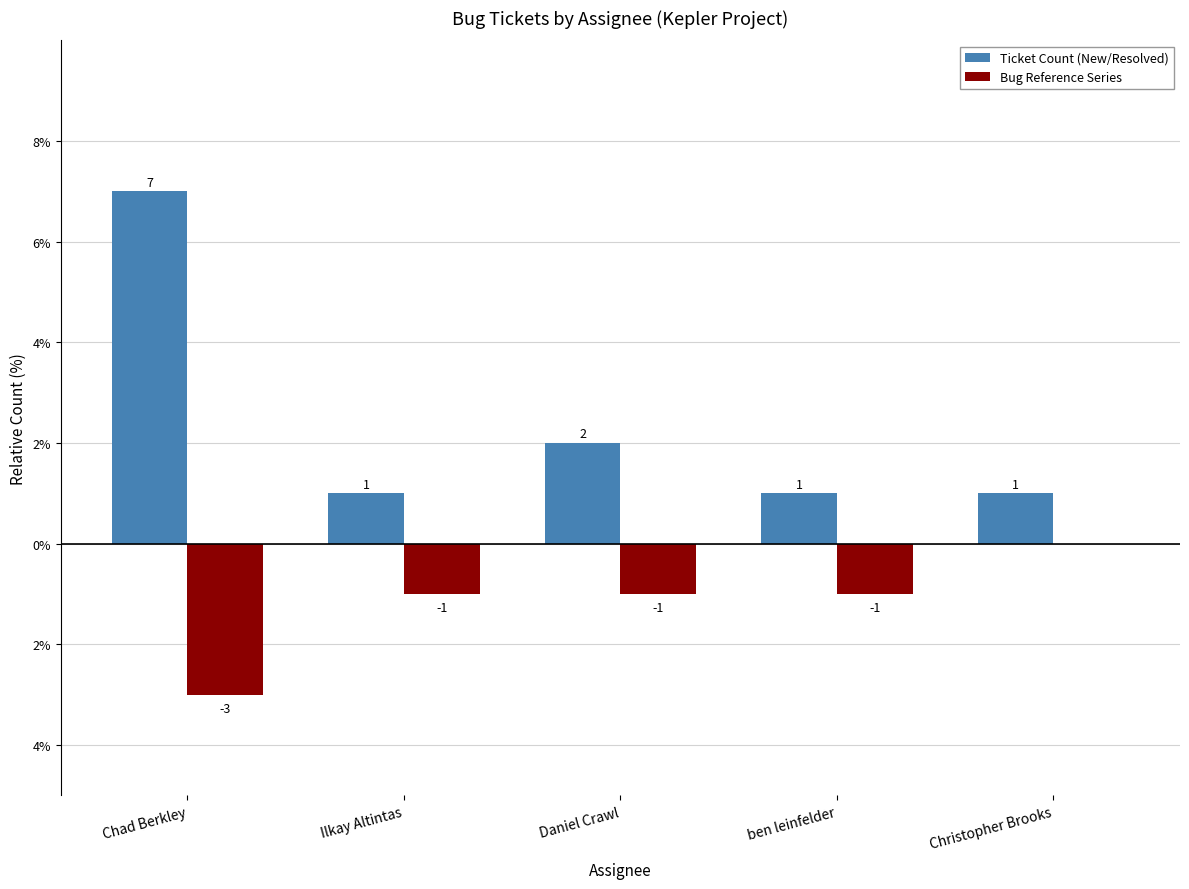

At which label does Bug Reference Series first exceed -1?

Christopher Brooks